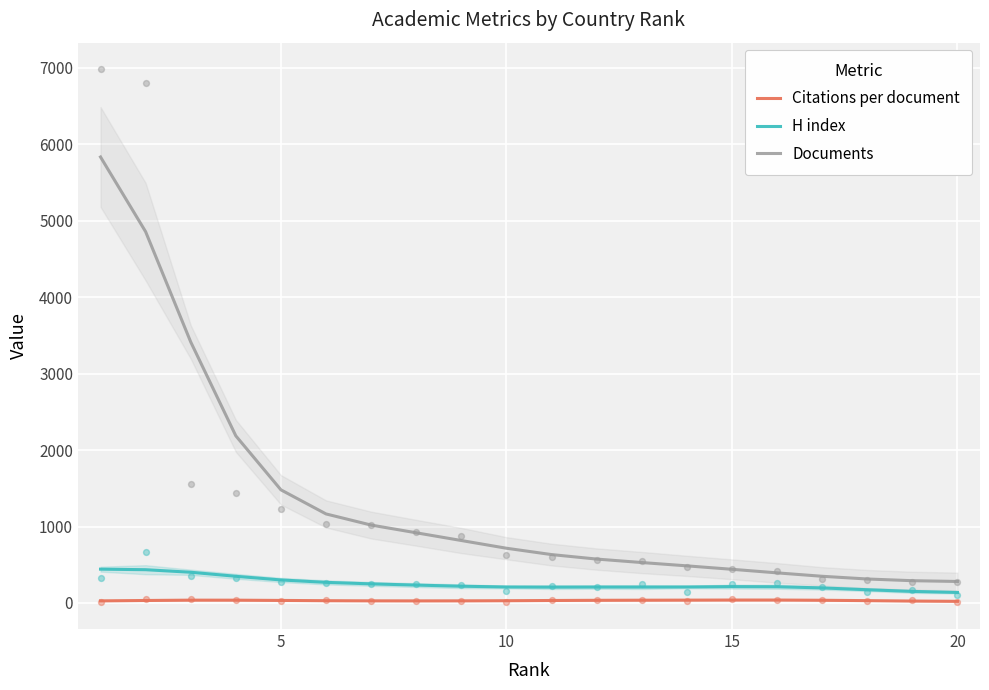

The value of Documents at 15 is 440.6. True or false?

True